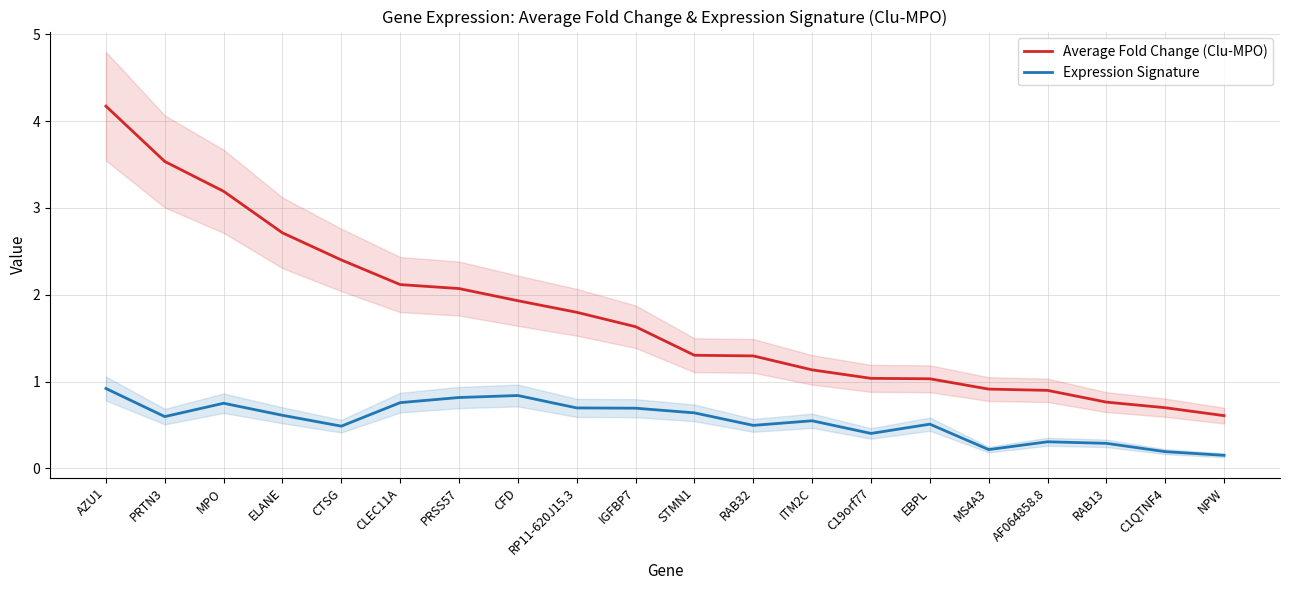

What is the maximum value shown in the chart?

4.2